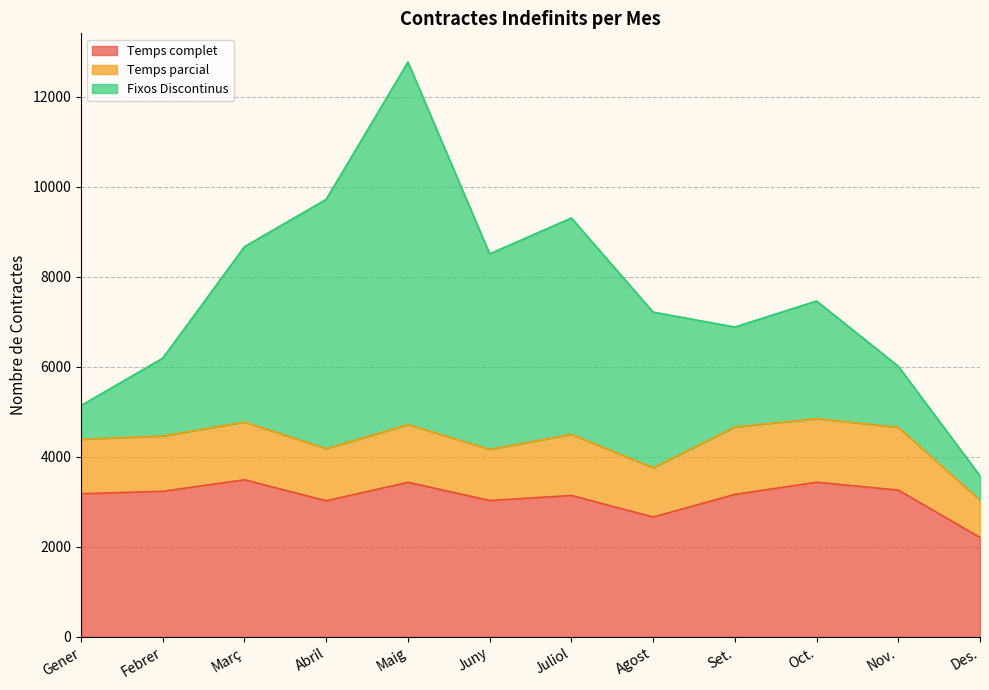

Where is Fixos Discontinus nearest to the value 4297?

Juny